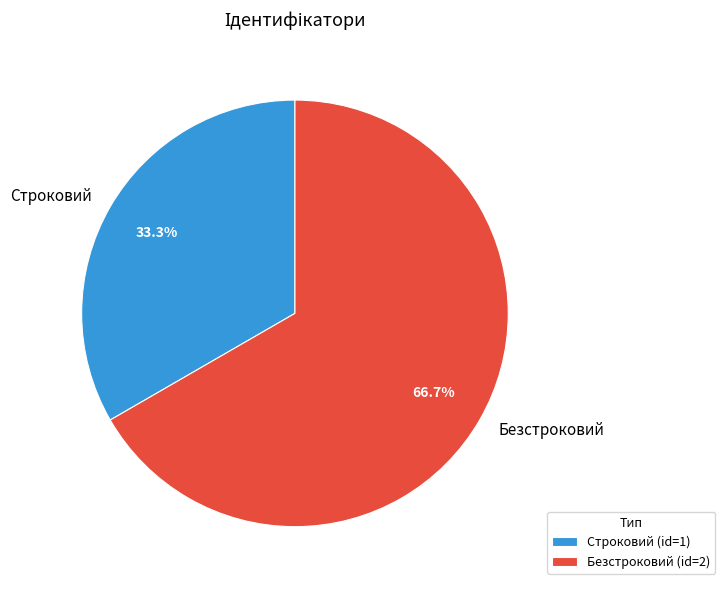

Rank the categories by value from highest to lowest.

Безстроковий, Строковий